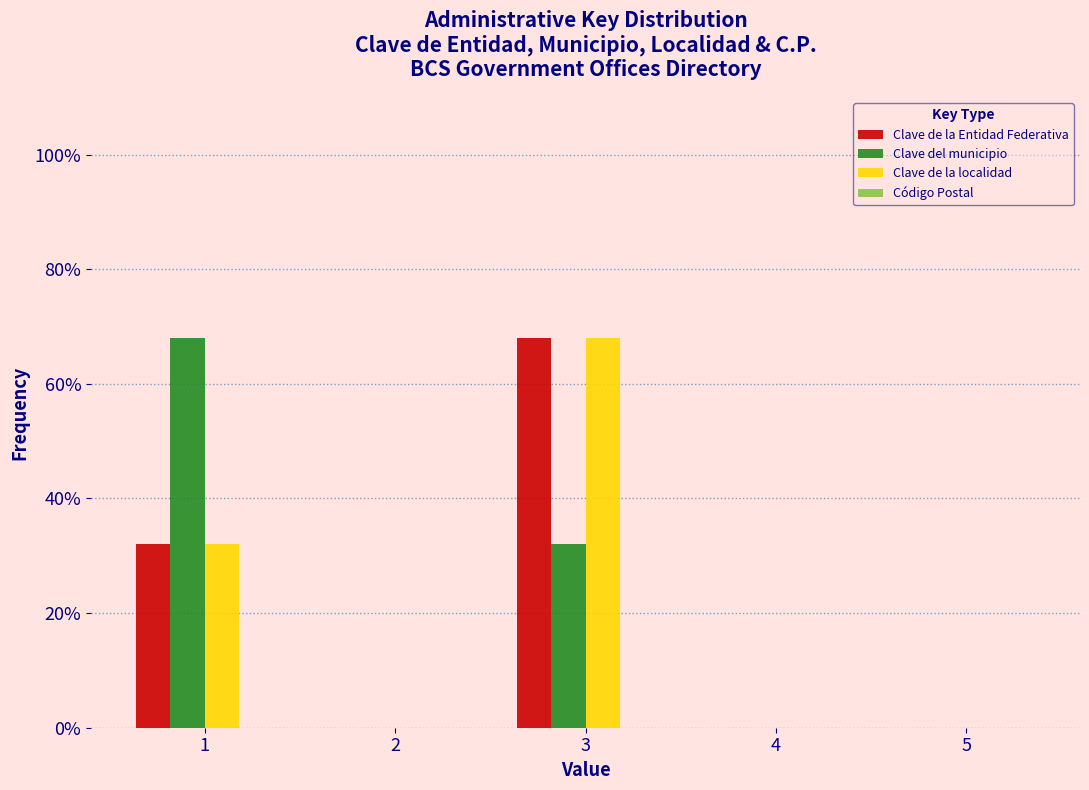

Reading left to right, transcribe all the data shown in this chart.

Clave de la Entidad Federativa: 1=32	2=0	3=68	4=0	5=0
Clave del municipio: 1=68	2=0	3=32	4=0	5=0
Clave de la localidad: 1=32	2=0	3=68	4=0	5=0